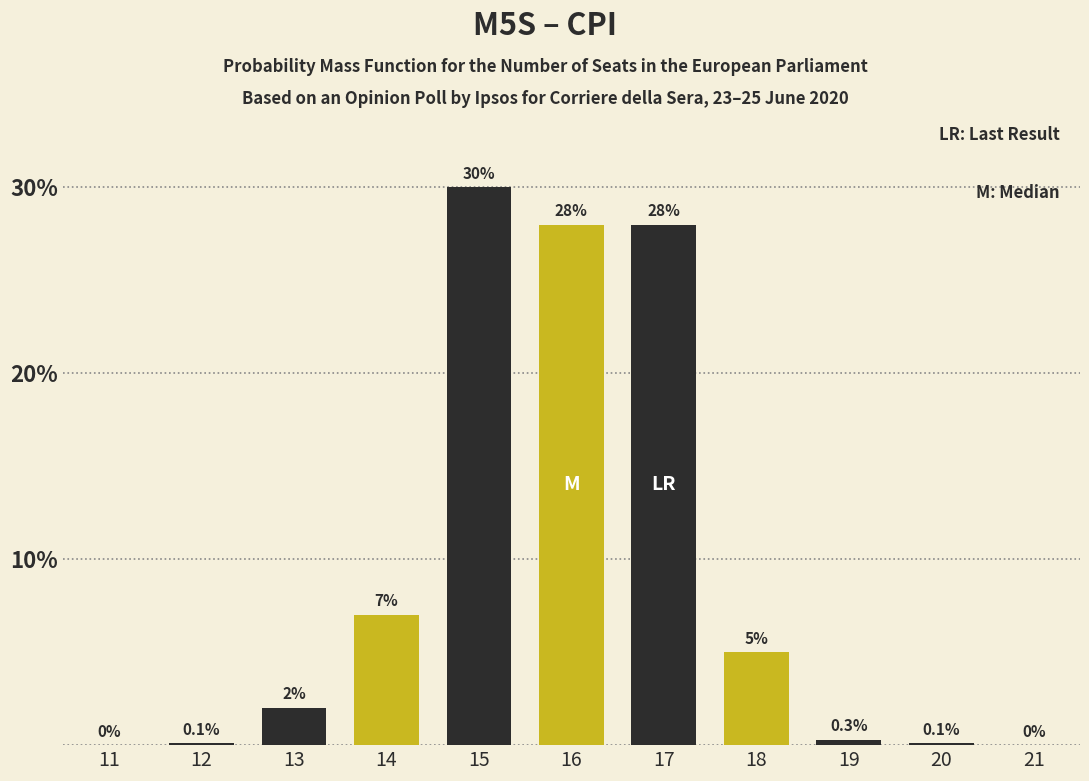

Reading right to left, transcribe all the data shown in this chart.

21=0.0	20=0.1	19=0.3	18=5.0	17=28.0	16=28.0	15=30.0	14=7.0	13=2.0	12=0.1	11=0.0